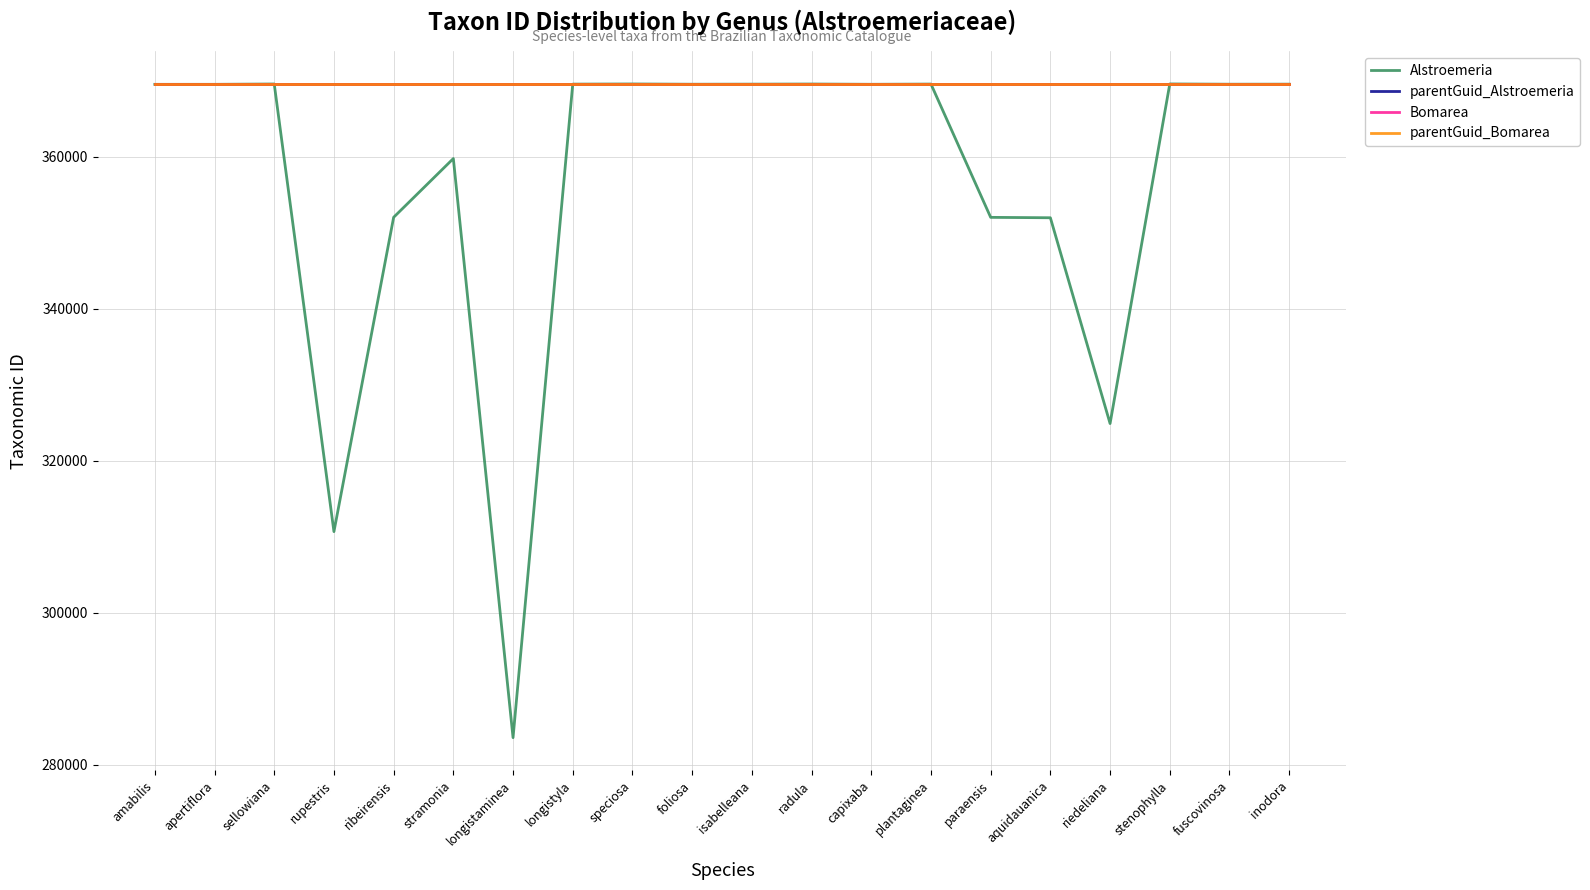

What is the greatest value displayed?

369596